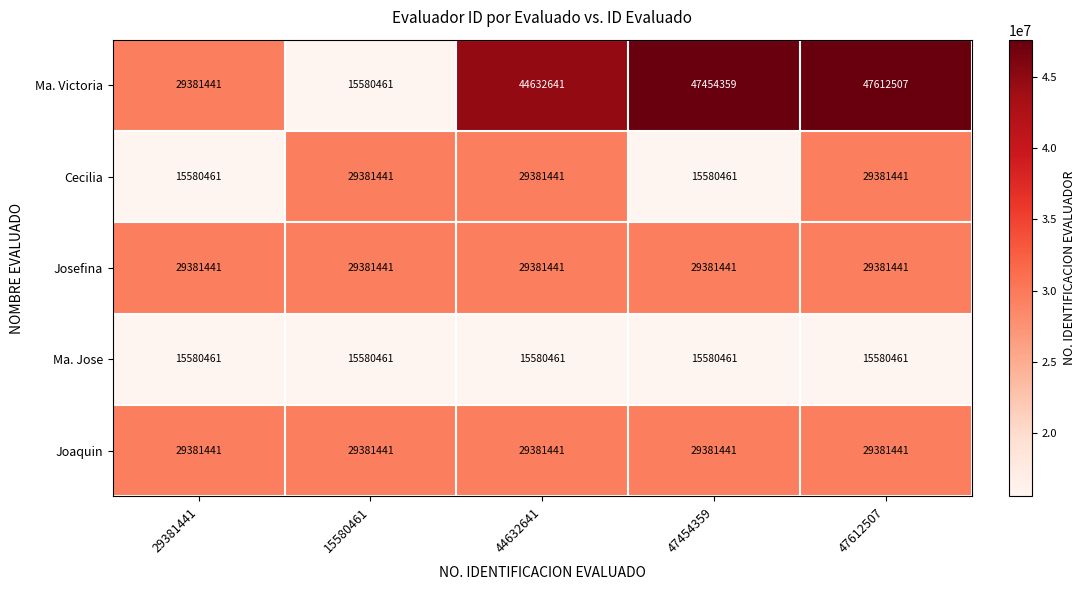

Count the number of categories in the chart.

5